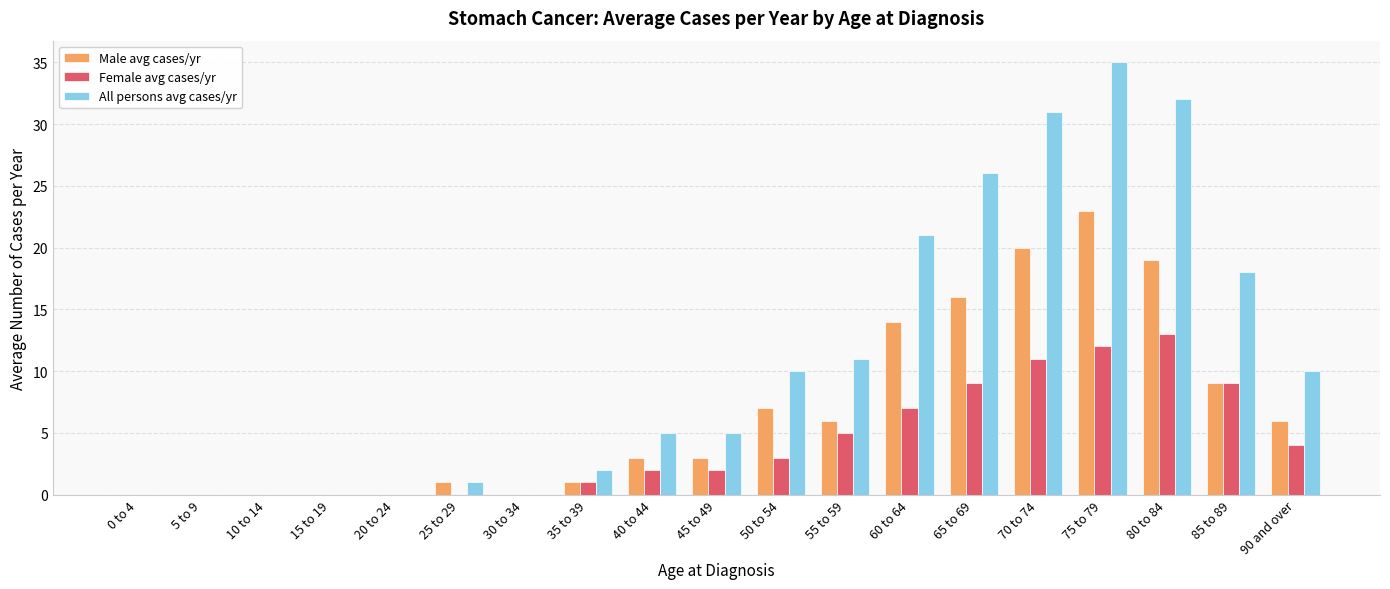

Are the bars grouped side by side (vs. stacked)?

Yes